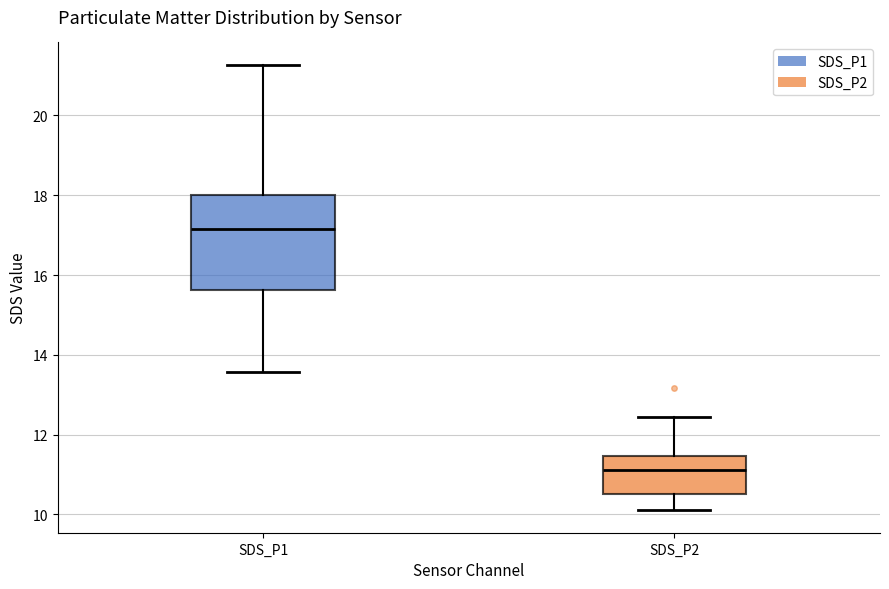

Where is the lower edge of the box for SDS_P2 on the y-axis? The values are not printed on the chart, so give them approximately, as read against the axis.

10.6